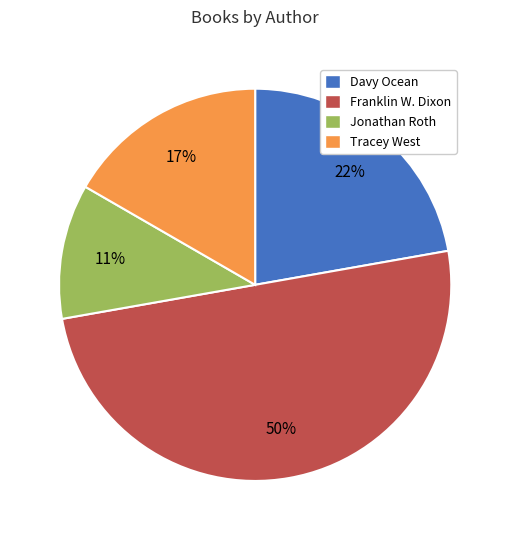

What percentage is the Franklin W. Dixon slice, to the nearest percent?

50%